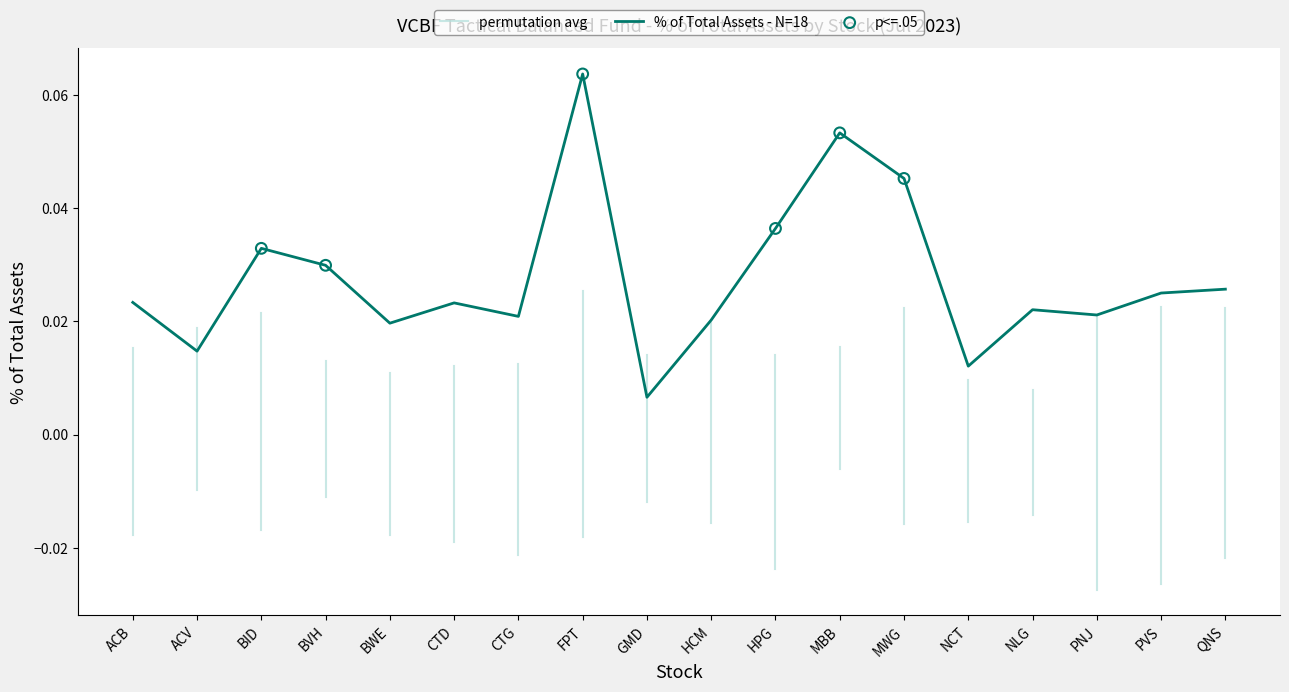

Which has a higher value, NLG or PVS?

PVS